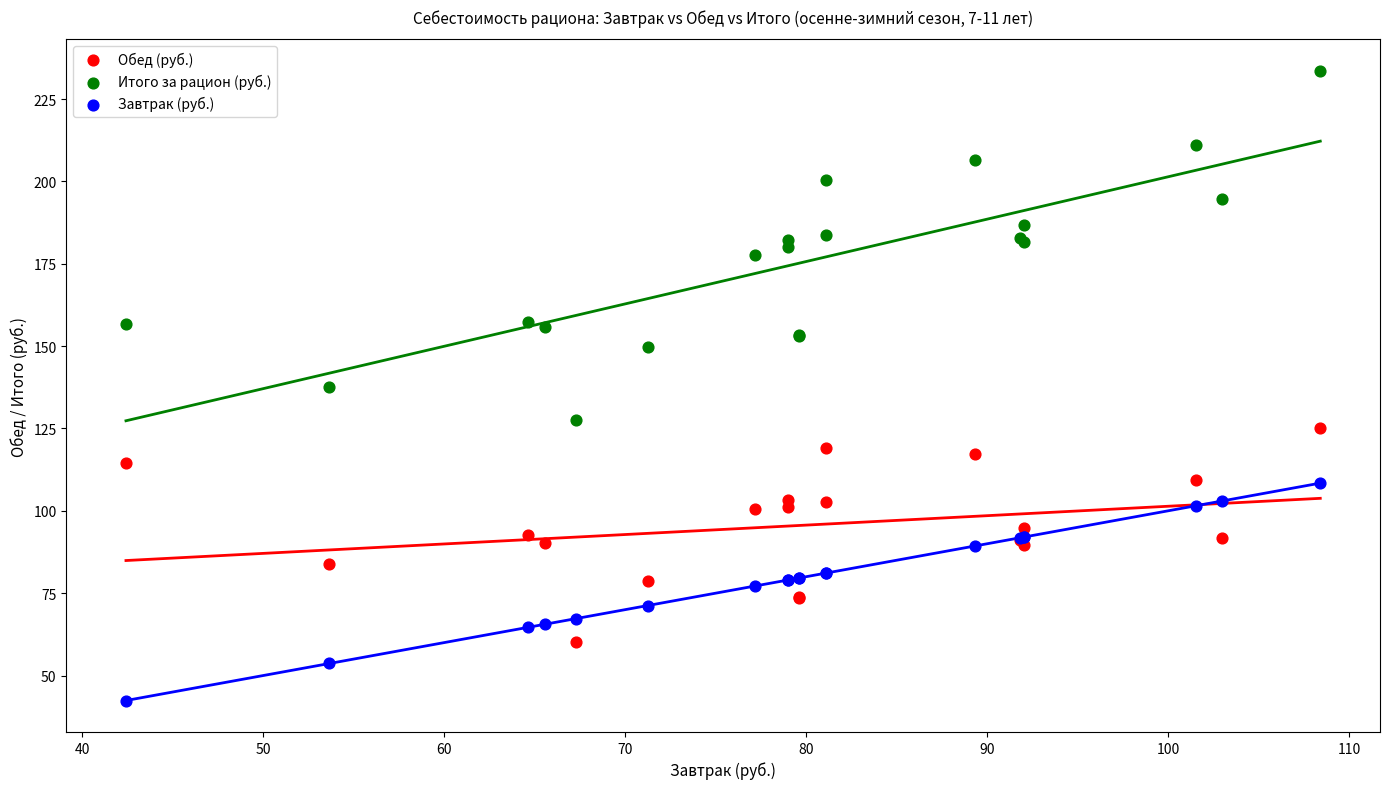

Which series contains the lowest Y value?

Завтрак (руб.)